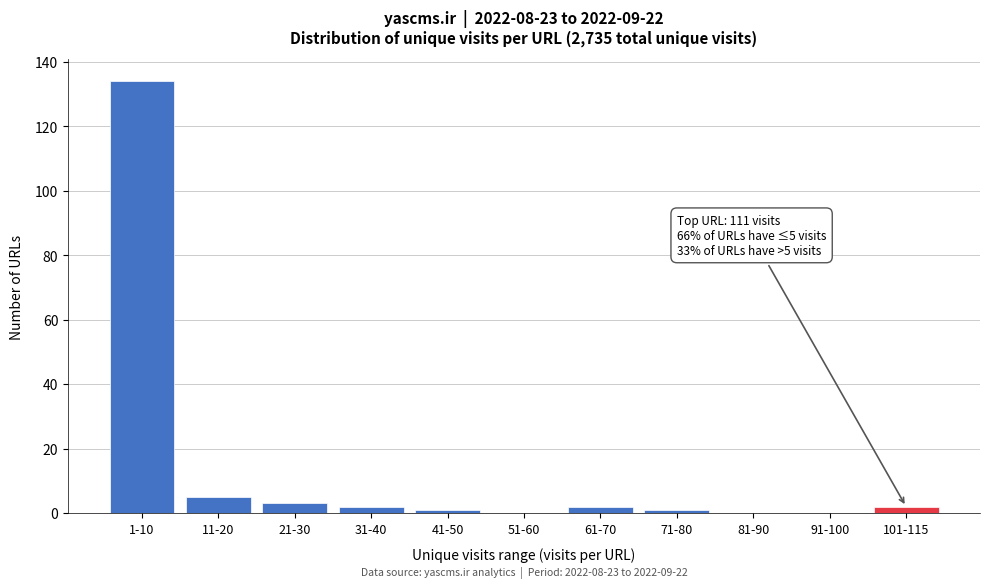

Reading right to left, what are all the values shown in this chart?

101-115=2	91-100=0	81-90=0	71-80=1	61-70=2	51-60=0	41-50=1	31-40=2	21-30=3	11-20=5	1-10=134